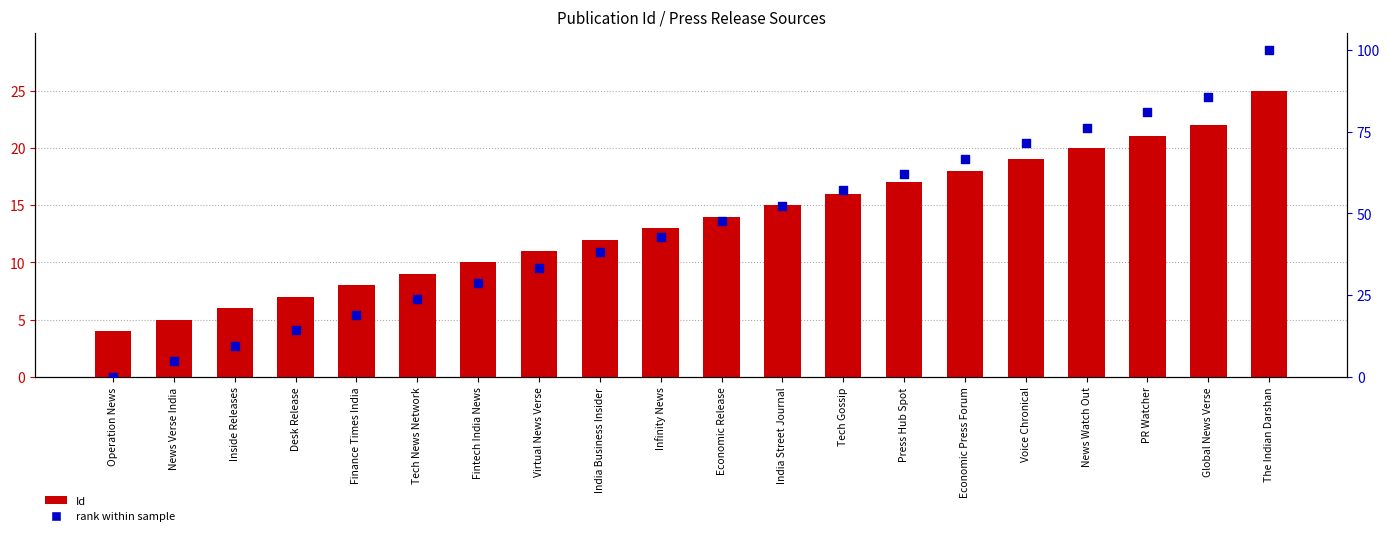

At how many categories does at least one series exceed 7?

18